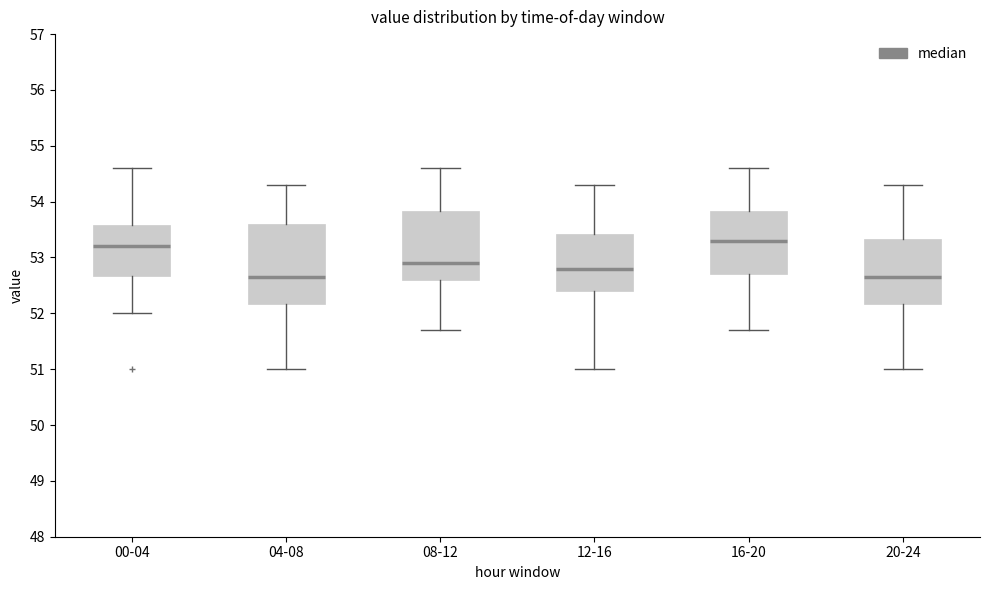

Where is the lower edge of the box for 20-24 on the y-axis? The values are not printed on the chart, so give them approximately, as read against the axis.

52.2